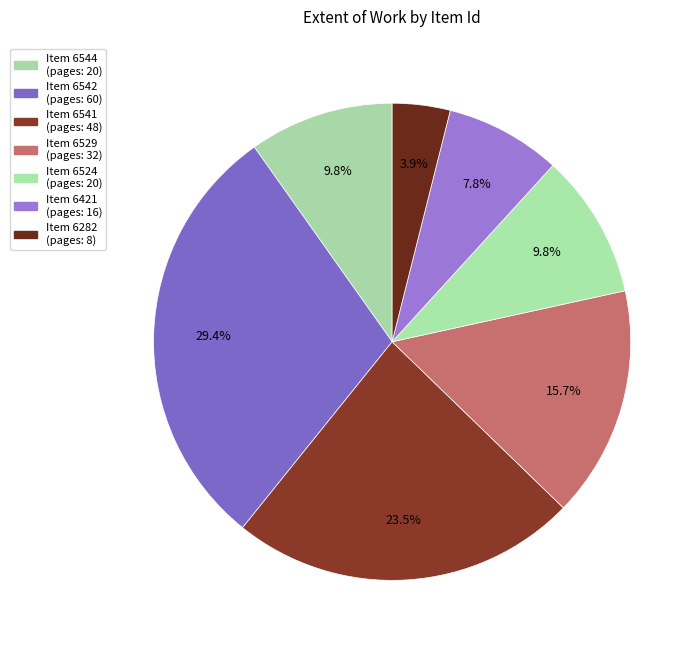

How many slices are in this pie chart?

7